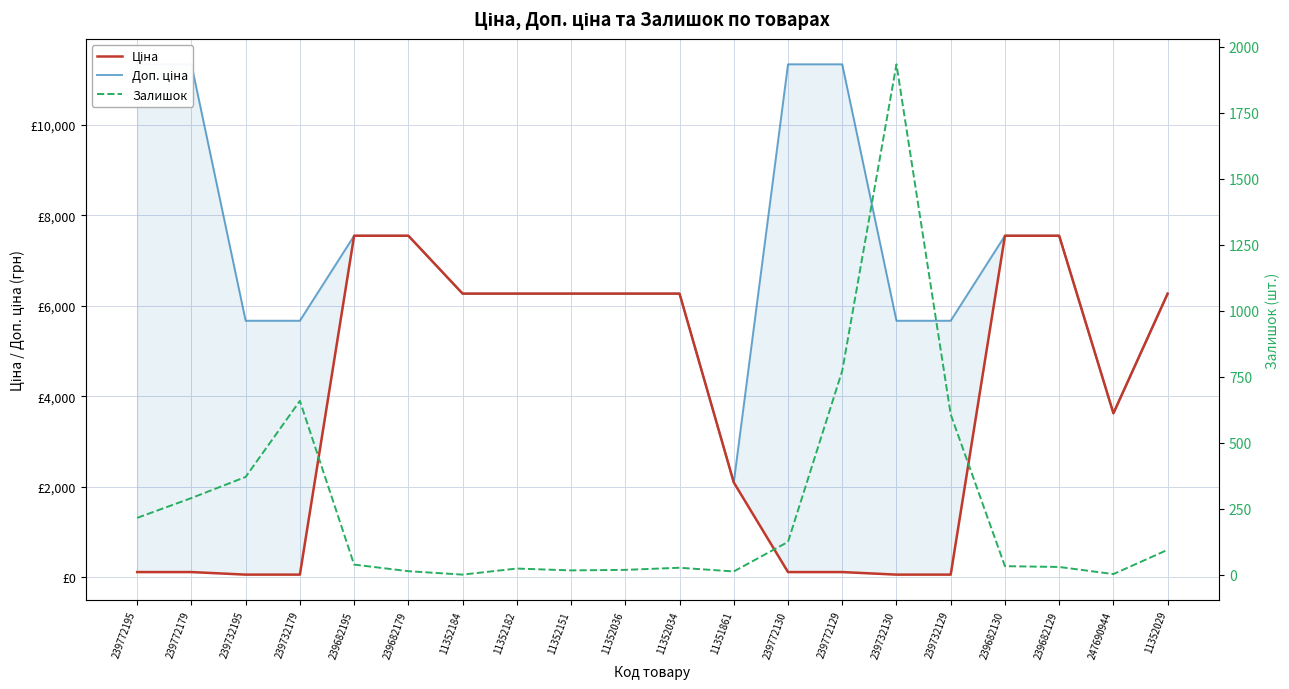

True or false: Доп. ціна and Залишок cross at least once.

False